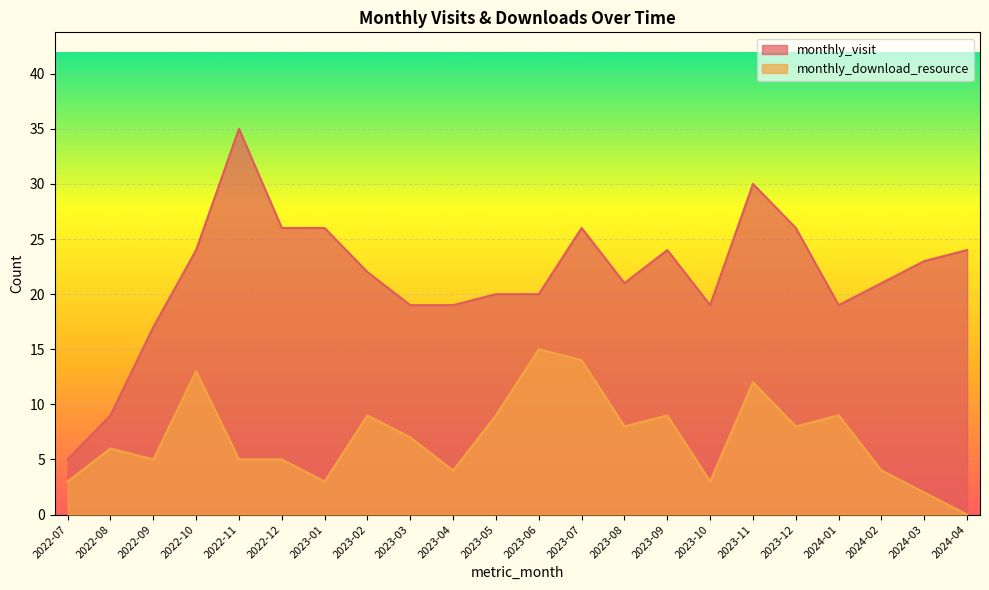

How many interior local valleys does the monthly_visit series have?

3